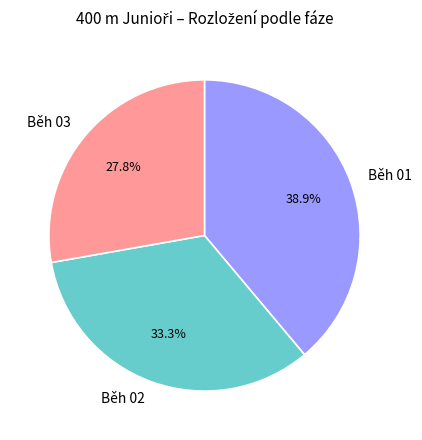

How many segments does this pie chart have?

3